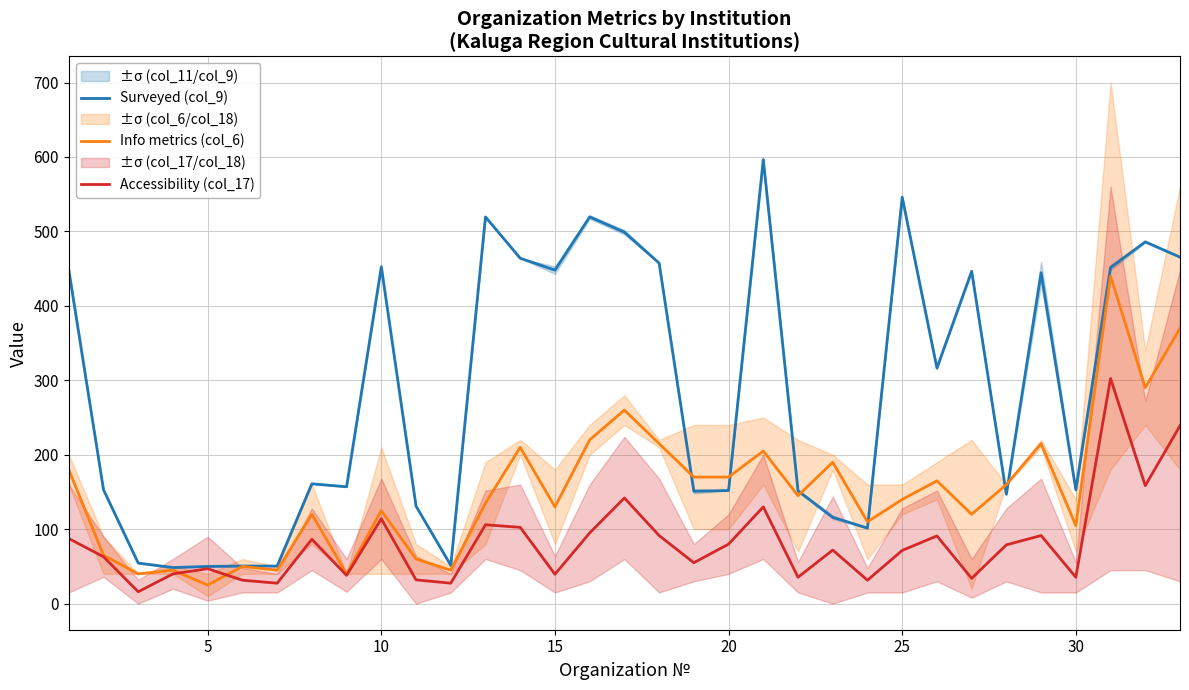

What is the lowest value of the Info metrics (col_6) series?

25.0